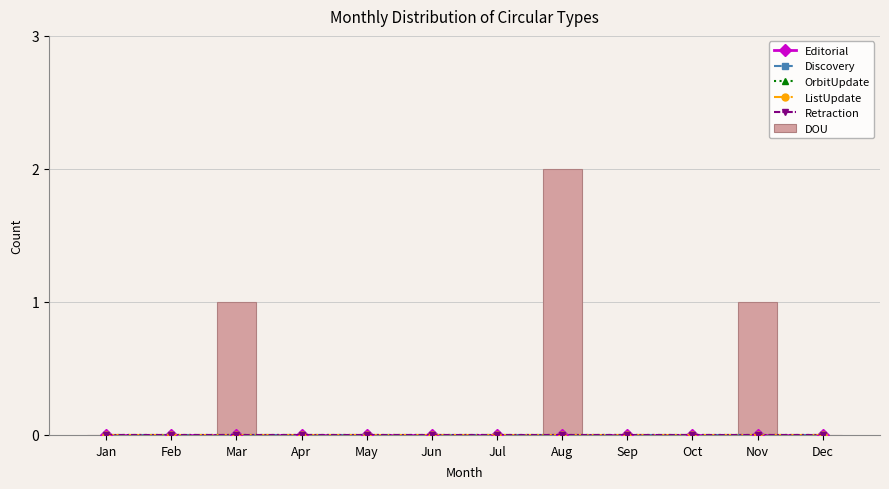

Is it true that Editorial equals 0 at Jun?

True